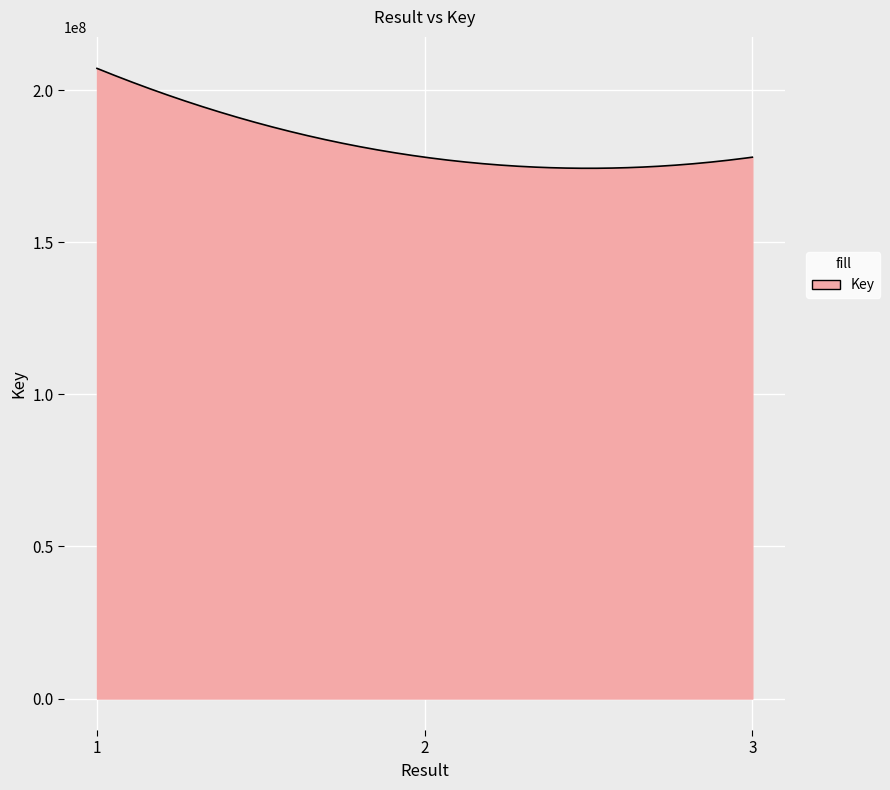

What is the difference between the maximum and minimum values?

32849459.2